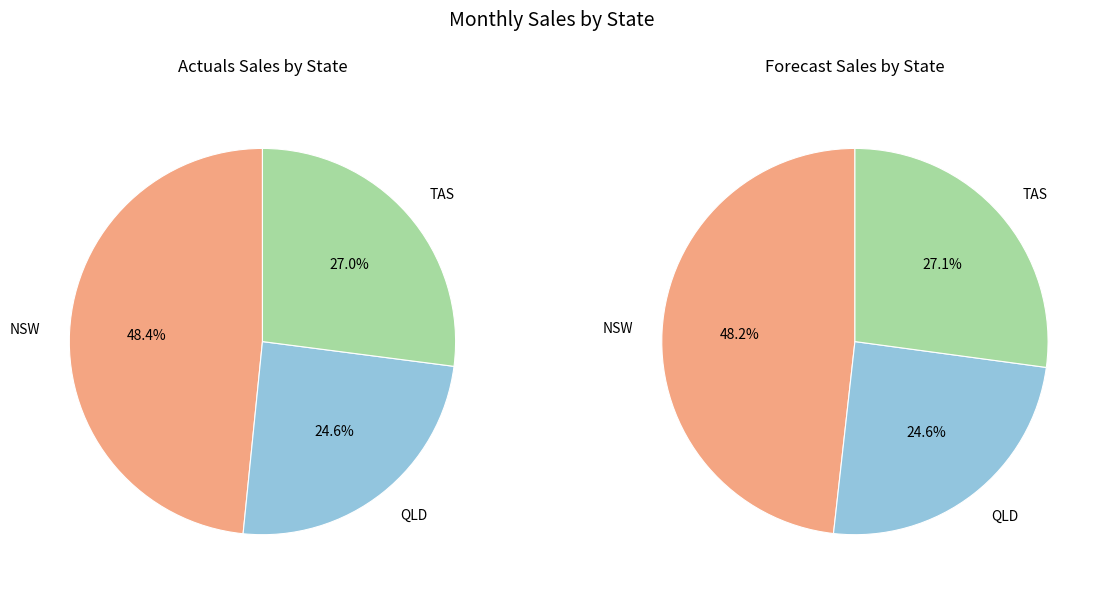

The TAS slice represents 14% of the pie. True or false?

False